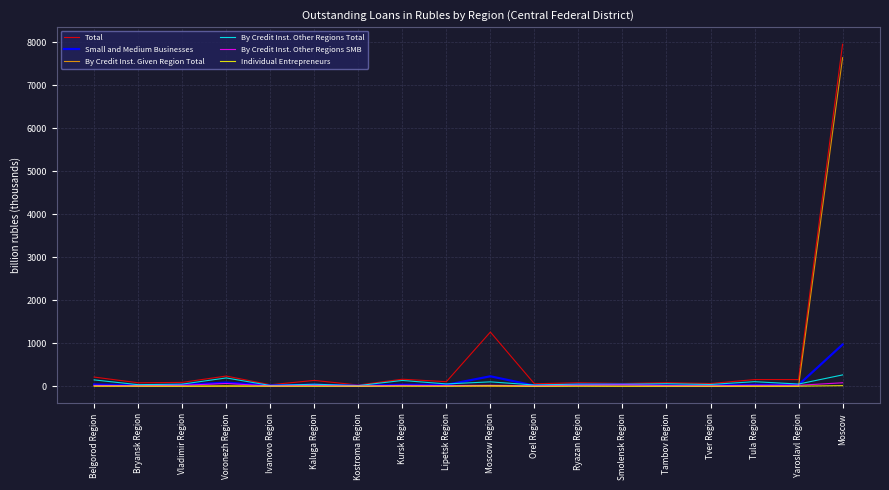

Read the Total value at Tver Region.

64.6